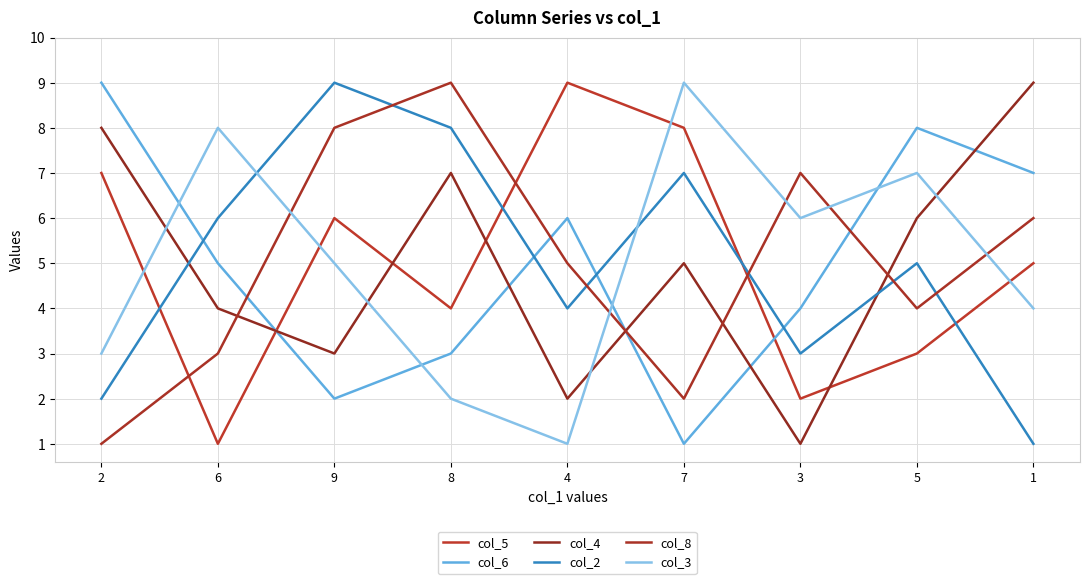

Rank the categories by col_6 value from highest to lowest.

2, 5, 1, 4, 6, 3, 8, 9, 7